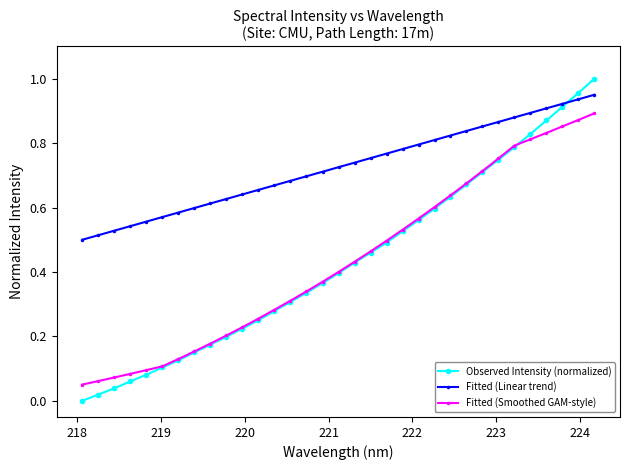

List the series in order of their peak value, highest first.

Observed Intensity (normalized), Fitted (Linear trend), Fitted (Smoothed GAM-style)